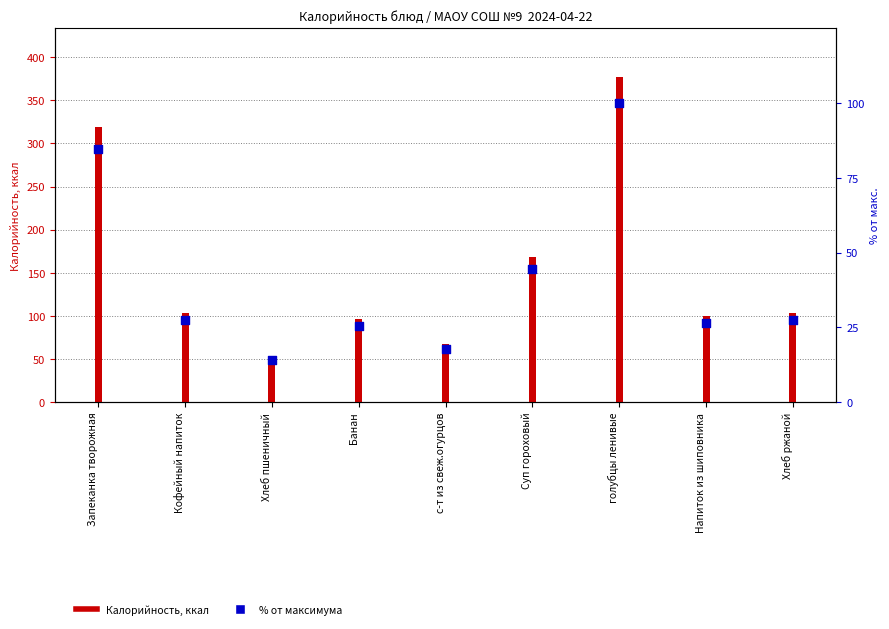

Which has a higher value, Хлеб пшеничный or Кофейный напиток?

Кофейный напиток